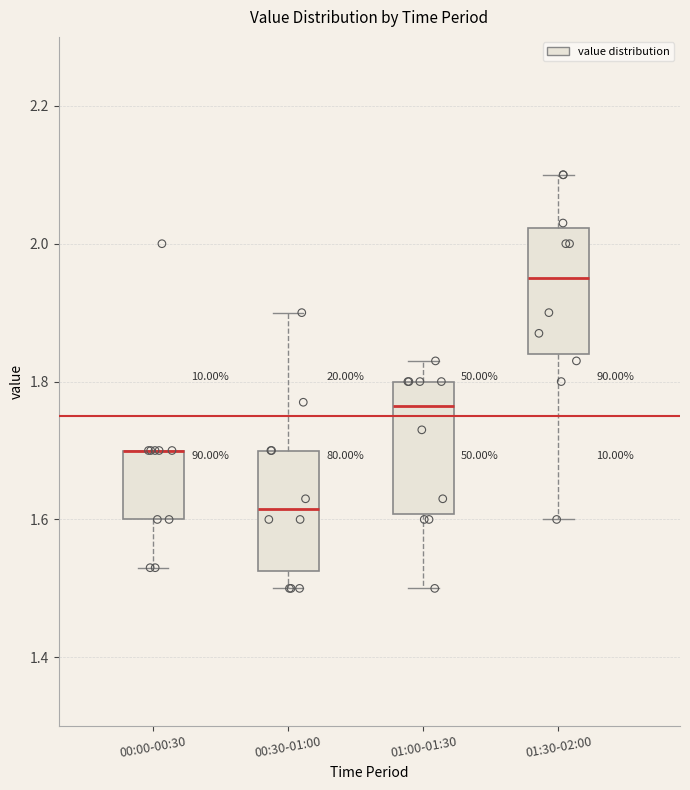

Where does the upper whisker of the box for 00:30-01:00 end on the y-axis? The values are not printed on the chart, so give them approximately, as read against the axis.

1.90